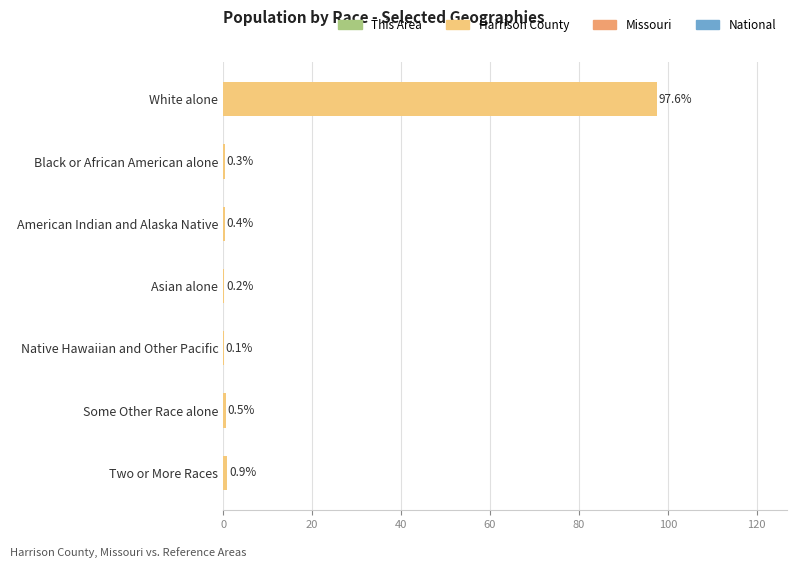

Which has a higher value, American Indian and Alaska Native or Native Hawaiian and Other Pacific?

American Indian and Alaska Native